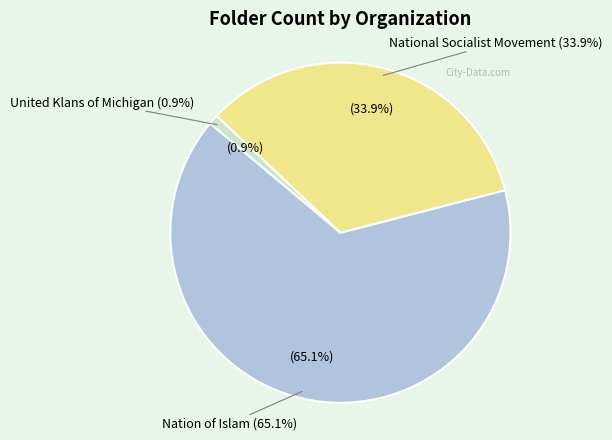

Count the number of slices in the pie.

3